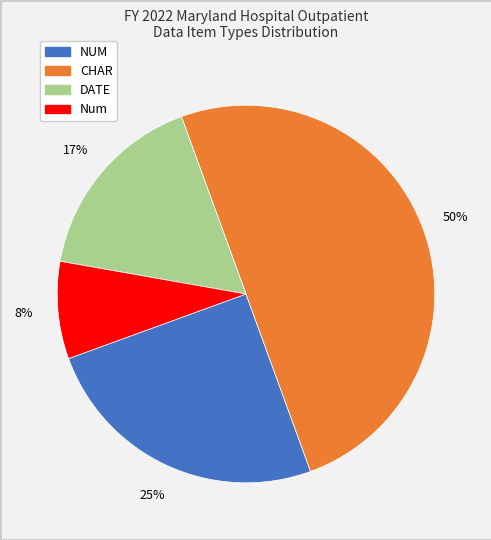

To the nearest percent, what is the average slice percentage?

25%